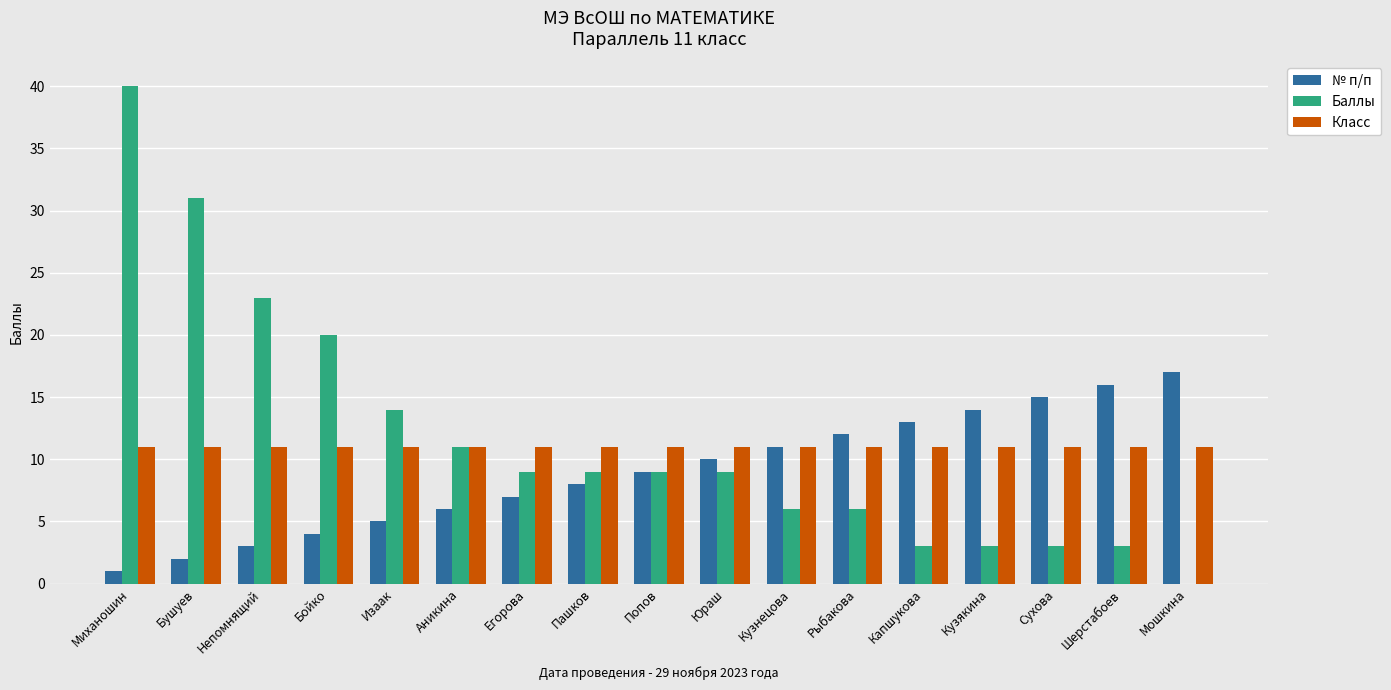

Reading left to right, list all the values displayed in this chart.

№ п/п: Миханошин=1	Бушуев=2	Непомнящий=3	Бойко=4	Изаак=5	Аникина=6	Егорова=7	Пашков=8	Попов=9	Юраш=10	Кузнецова=11	Рыбакова=12	Капшукова=13	Кузякина=14	Сухова=15	Шерстабоев=16	Мошкина=17
Баллы: Миханошин=40	Бушуев=31	Непомнящий=23	Бойко=20	Изаак=14	Аникина=11	Егорова=9	Пашков=9	Попов=9	Юраш=9	Кузнецова=6	Рыбакова=6	Капшукова=3	Кузякина=3	Сухова=3	Шерстабоев=3	Мошкина=0
Класс: Миханошин=11	Бушуев=11	Непомнящий=11	Бойко=11	Изаак=11	Аникина=11	Егорова=11	Пашков=11	Попов=11	Юраш=11	Кузнецова=11	Рыбакова=11	Капшукова=11	Кузякина=11	Сухова=11	Шерстабоев=11	Мошкина=11